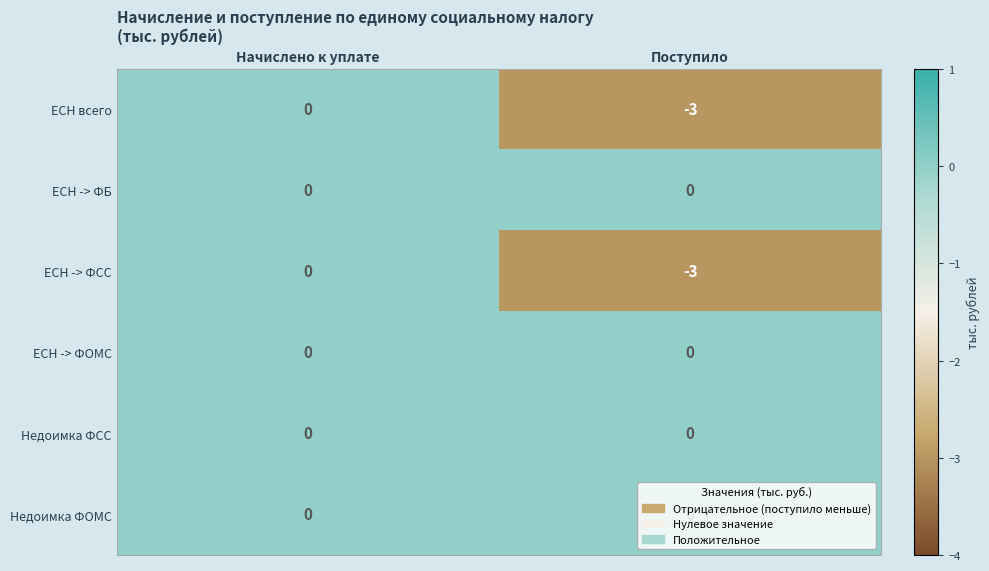

At which category is the sum across all series the highest?

Начислено к уплате